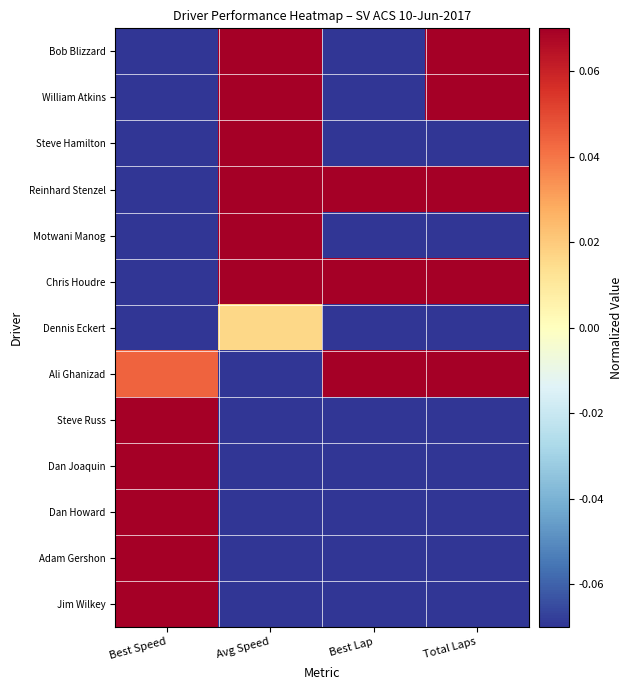

At how many categories does at least one series exceed 0?

4